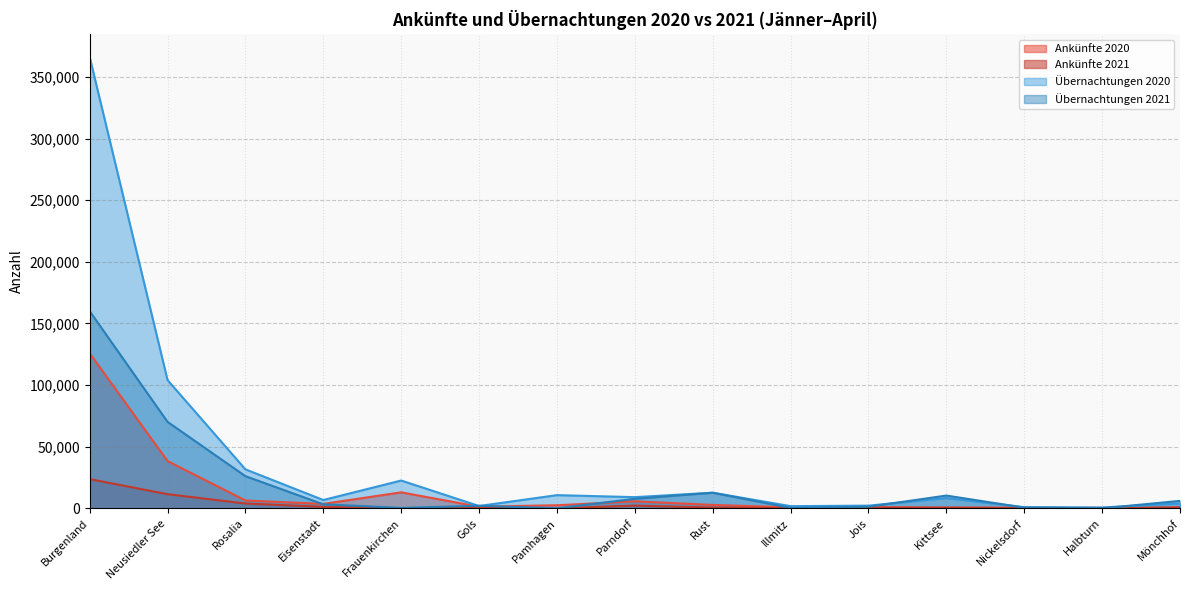

At which label does Übernachtungen 2021 first exceed 3268?

Burgenland